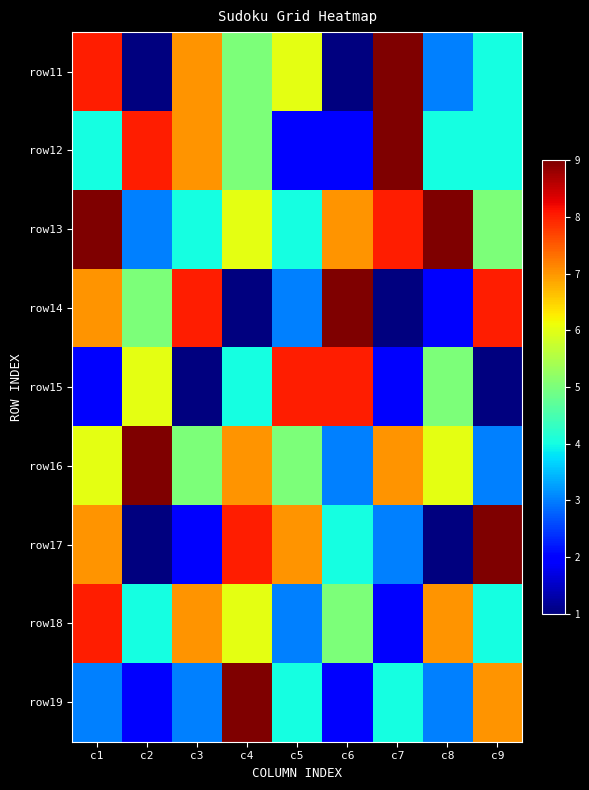

Reading left to right, list all the values displayed in this chart.

row11: c1=8	c2=1	c3=7	c4=5	c5=6	c6=1	c7=9	c8=3	c9=4
row12: c1=4	c2=8	c3=7	c4=5	c5=2	c6=2	c7=9	c8=4	c9=4
row13: c1=9	c2=3	c3=4	c4=6	c5=4	c6=7	c7=8	c8=9	c9=5
row14: c1=7	c2=5	c3=8	c4=1	c5=3	c6=9	c7=1	c8=2	c9=8
row15: c1=2	c2=6	c3=1	c4=4	c5=8	c6=8	c7=2	c8=5	c9=1
row16: c1=6	c2=9	c3=5	c4=7	c5=5	c6=3	c7=7	c8=6	c9=3
row17: c1=7	c2=1	c3=2	c4=8	c5=7	c6=4	c7=3	c8=1	c9=9
row18: c1=8	c2=4	c3=7	c4=6	c5=3	c6=5	c7=2	c8=7	c9=4
row19: c1=3	c2=2	c3=3	c4=9	c5=4	c6=2	c7=4	c8=3	c9=7